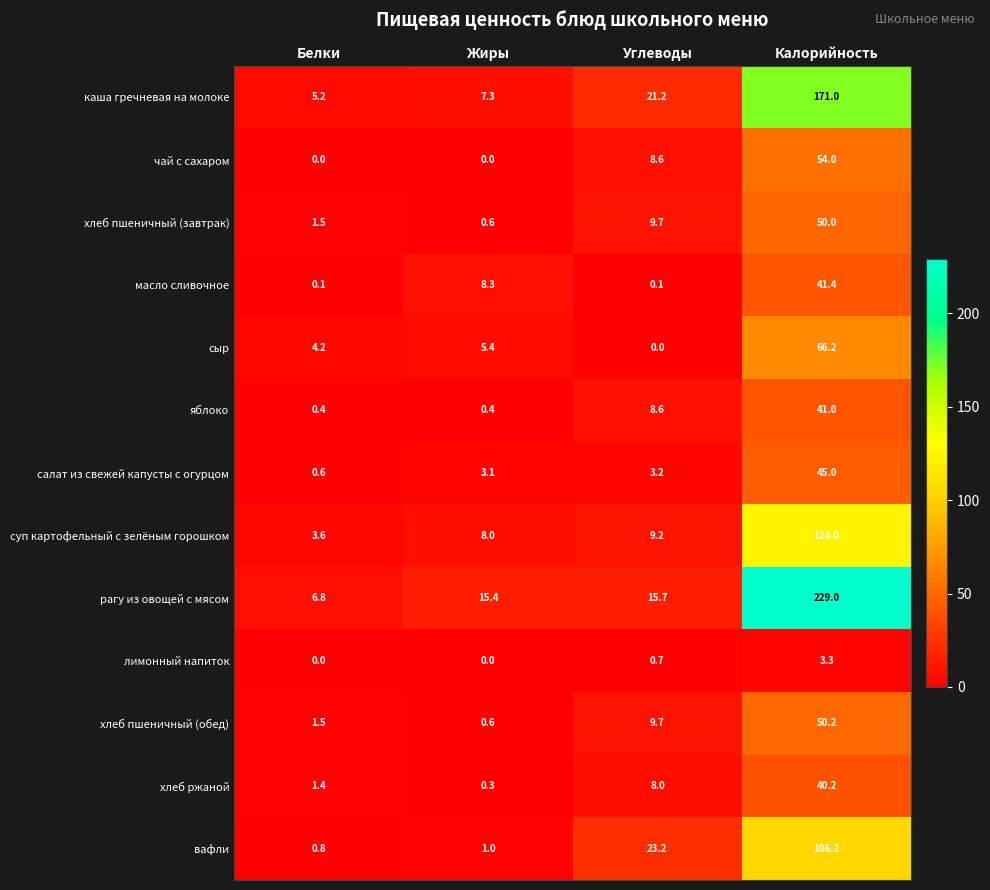

List the series in order of their peak value, lowest first.

лимонный напиток, хлеб ржаной, яблоко, масло сливочное, салат из свежей капусты с огурцом, хлеб пшеничный (завтрак), хлеб пшеничный (обед), чай с сахаром, сыр, вафли, суп картофельный с зелёным горошком, каша гречневая на молоке, рагу из овощей с мясом